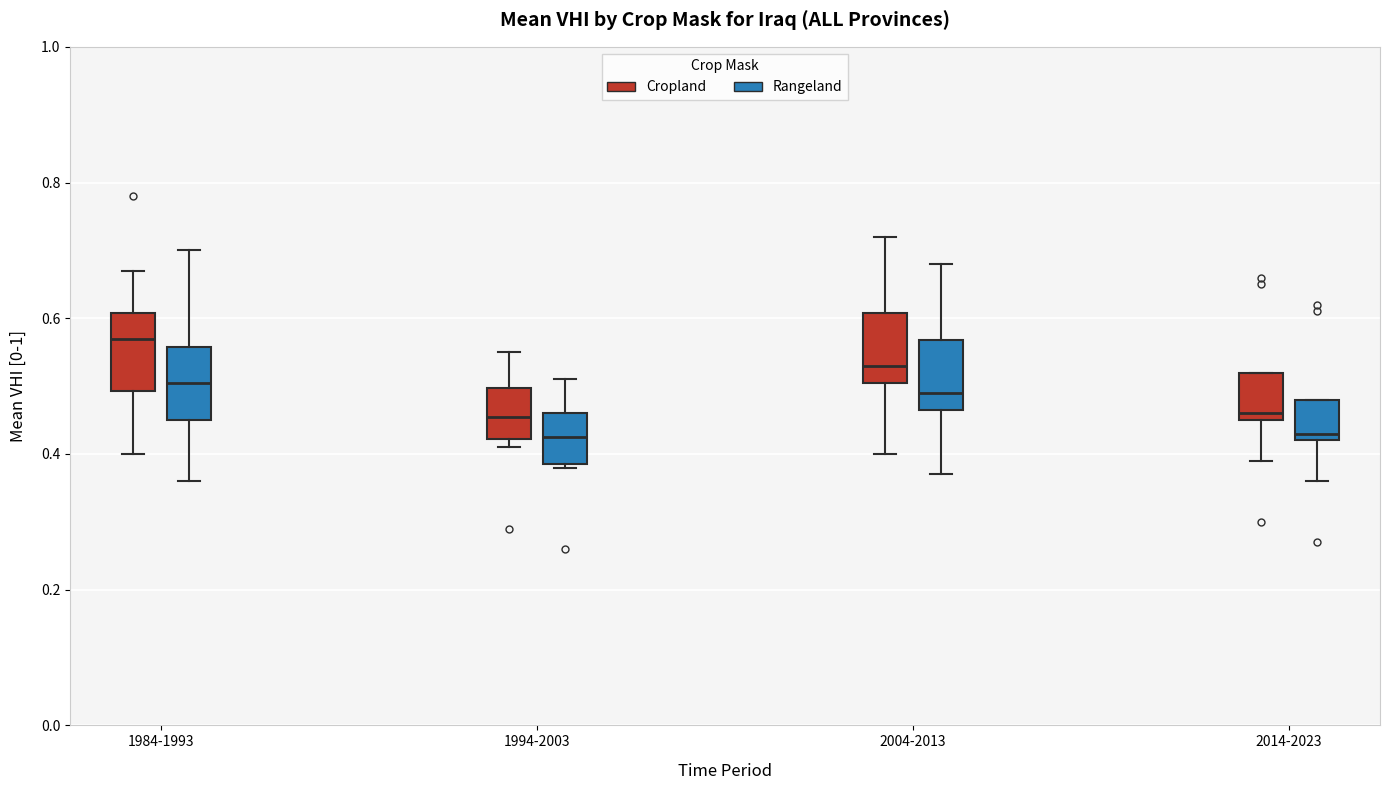

Where is the upper edge of the box for 2014-2023 (Rangeland) on the y-axis? The values are not printed on the chart, so give them approximately, as read against the axis.

0.48